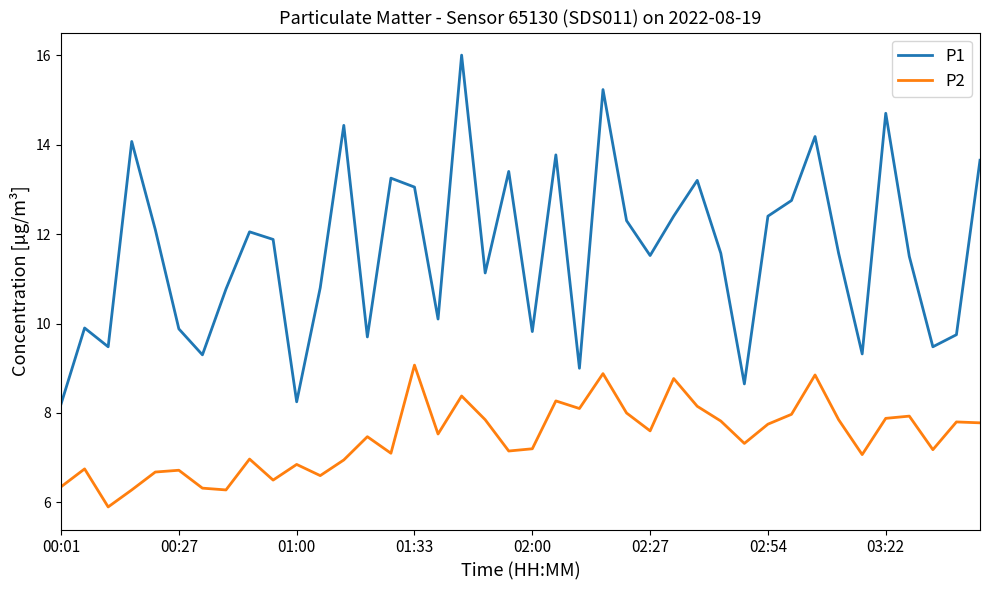

What is the highest value of the P2 series?

9.1